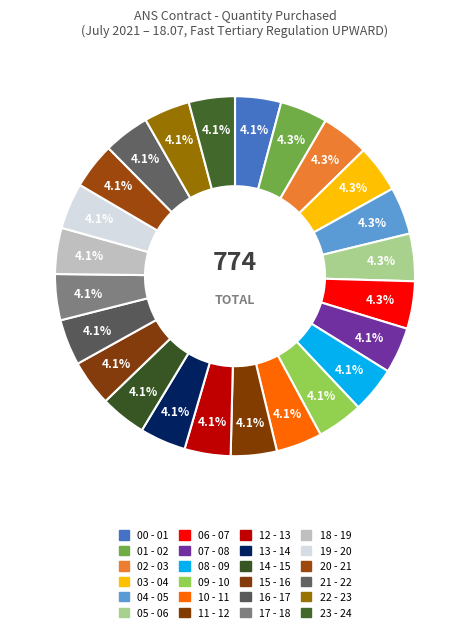

True or false: 22 - 23 accounts for 4% of the total.

True